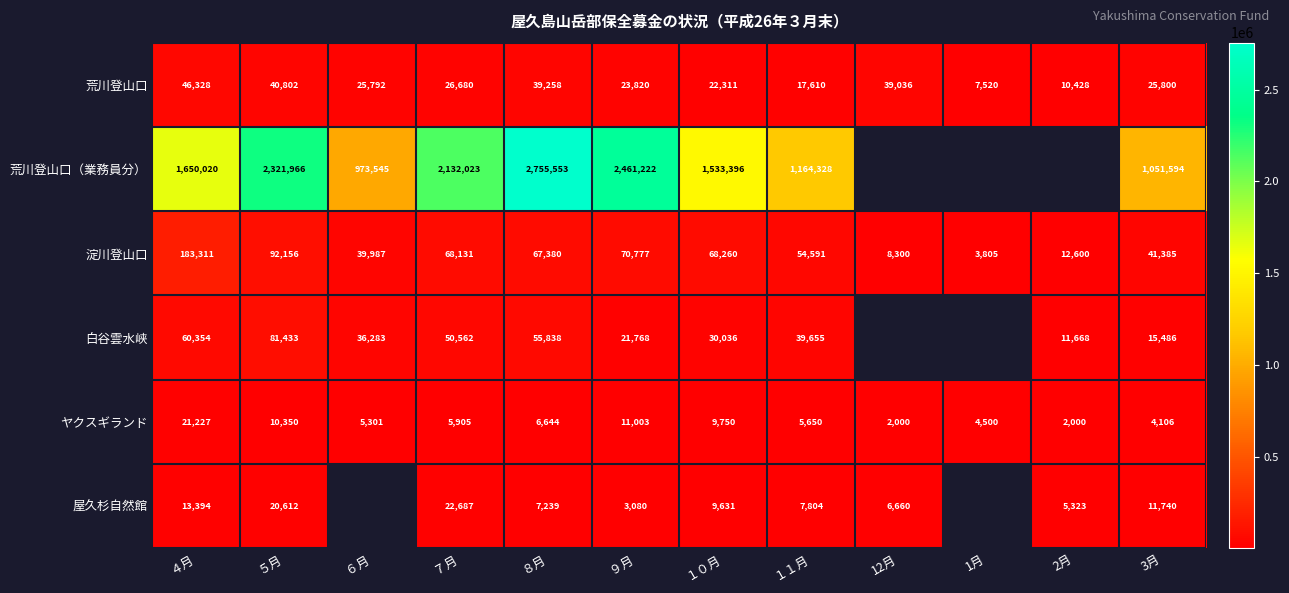

True or false: 荒川登山口（業務員分） has a value of 973545 at ６月.

True